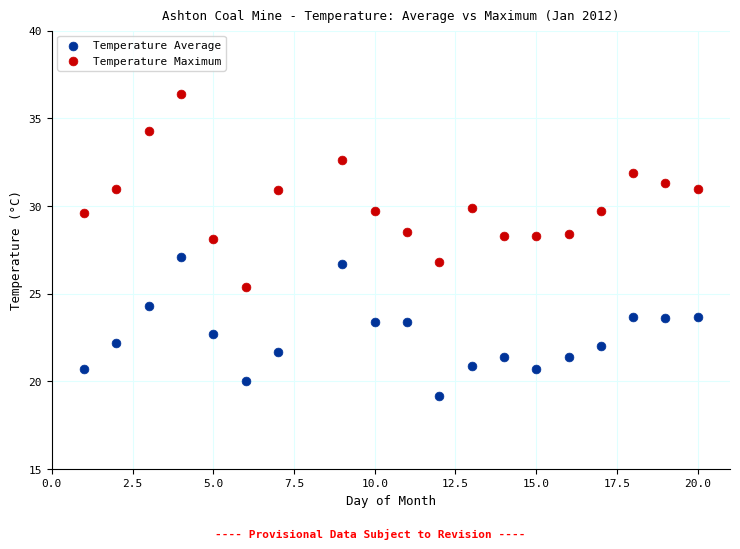

Which series has the widest spread of Y values?

Temperature Maximum